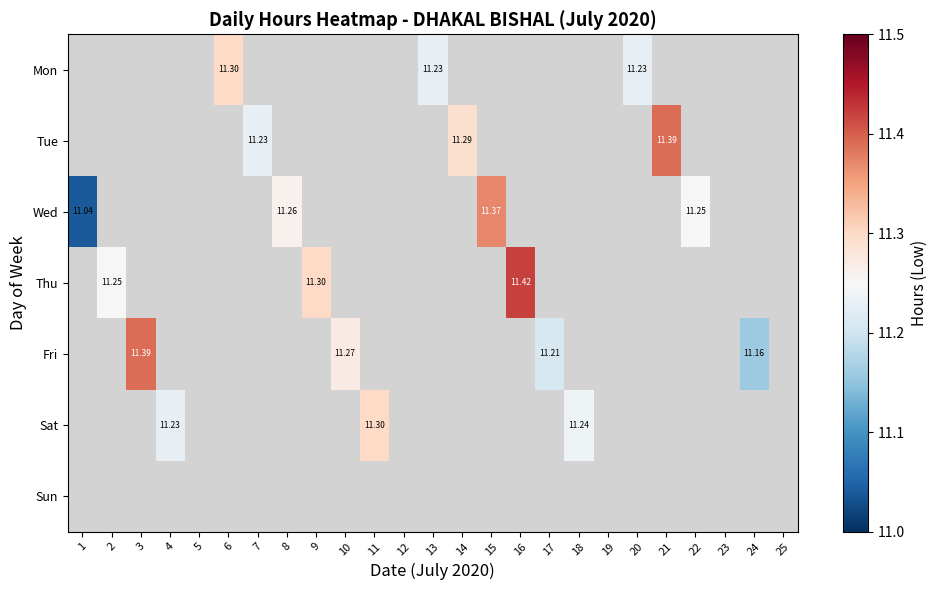

Which series has the widest spread of values?

Wed